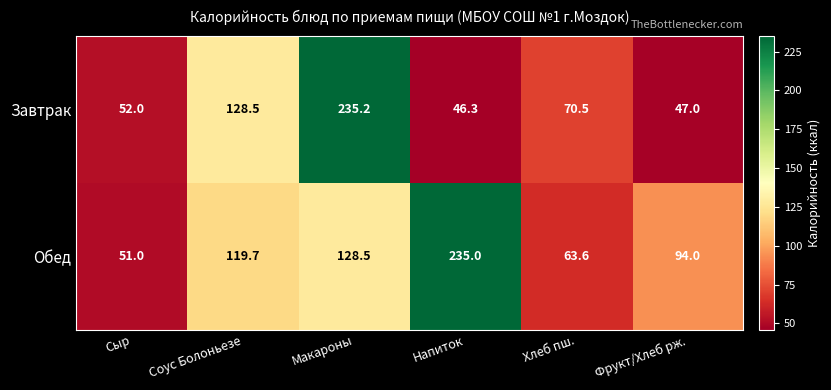

List the series in order of their peak value, lowest first.

Обед, Завтрак